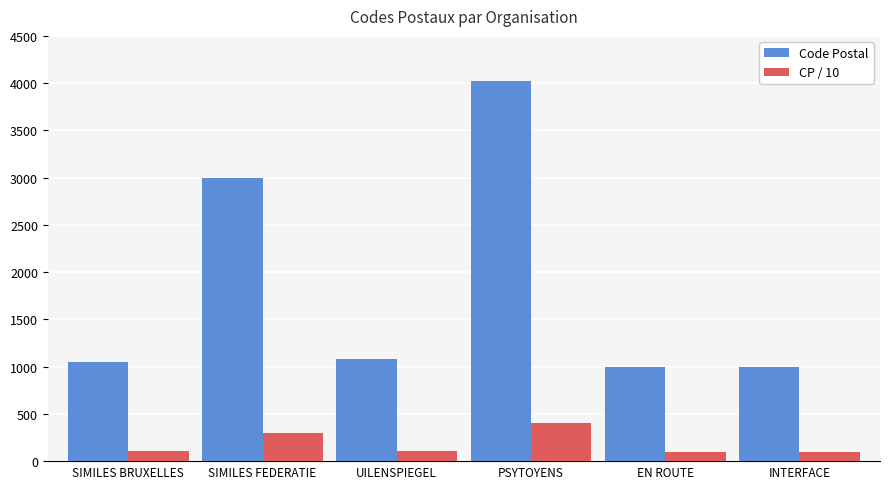

How many groups of bars are there?

6